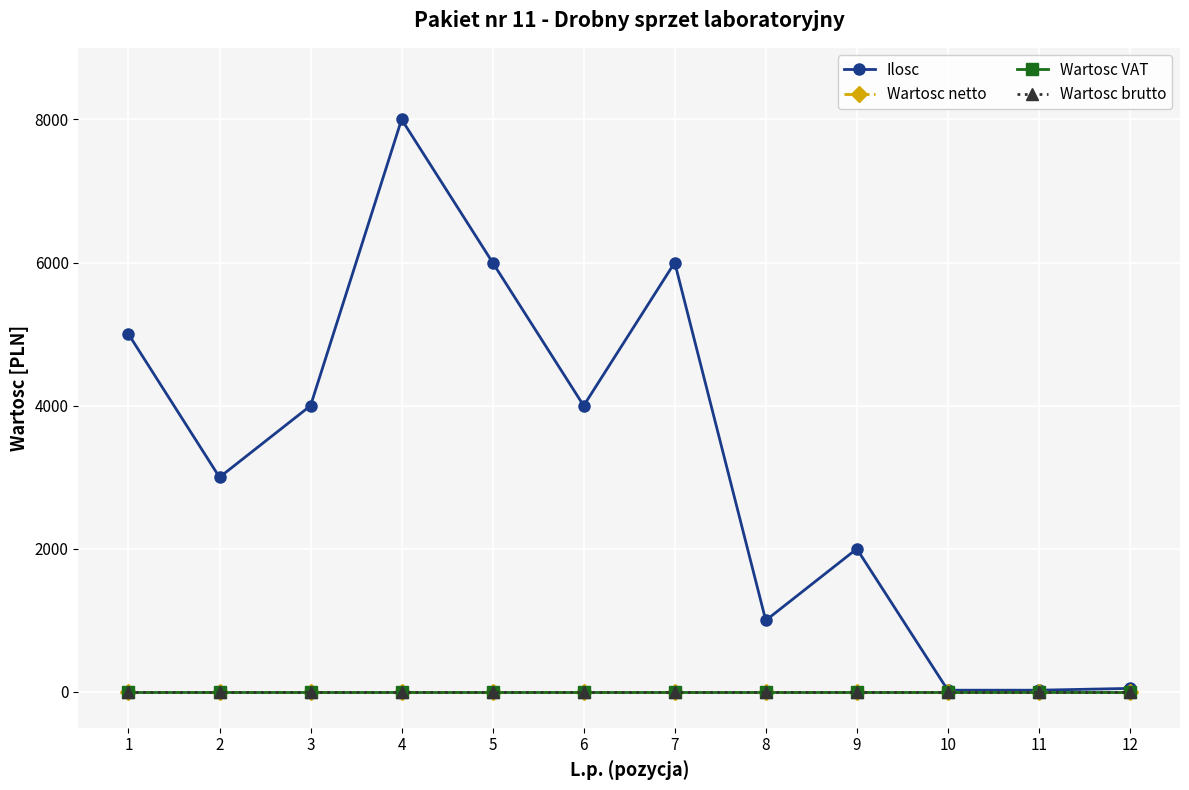

Does the chart have visible grid lines?

Yes